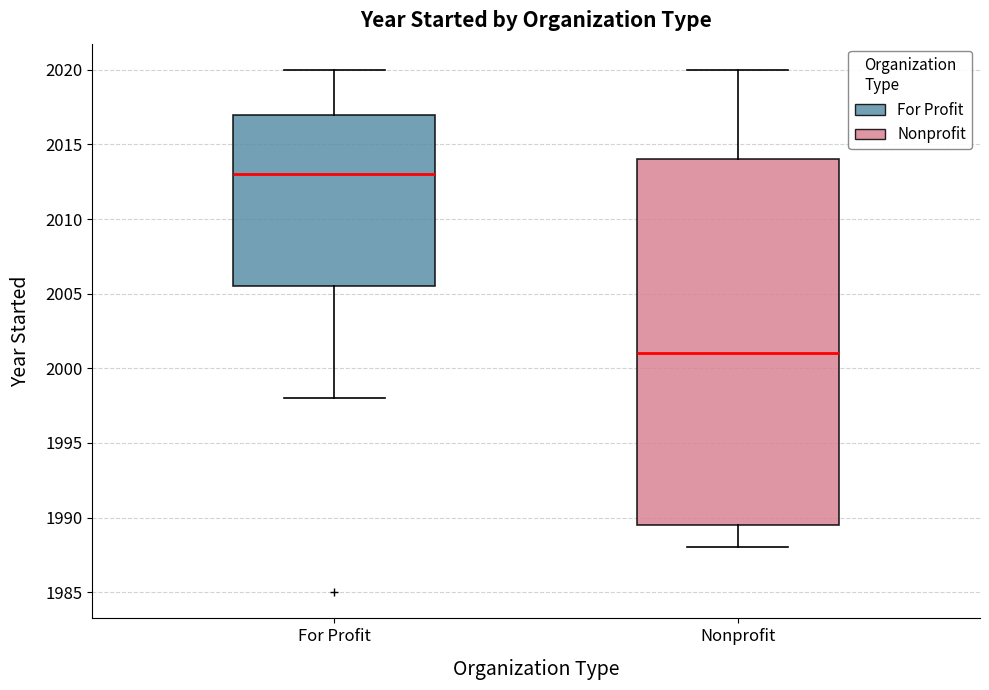

Reading left to right, transcribe this box plot: for each box, give where its median line is, the range the box spans, and where its two whiskers end, as read against the y-axis. The values are not printed on the chart, so give them approximately, as read against the axis.

For Profit: median 2013.0, box 2005.5 to 2017.0, whiskers 1998.0 to 2020.0
Nonprofit: median 2001.0, box 1989.5 to 2014.0, whiskers 1988.0 to 2020.0